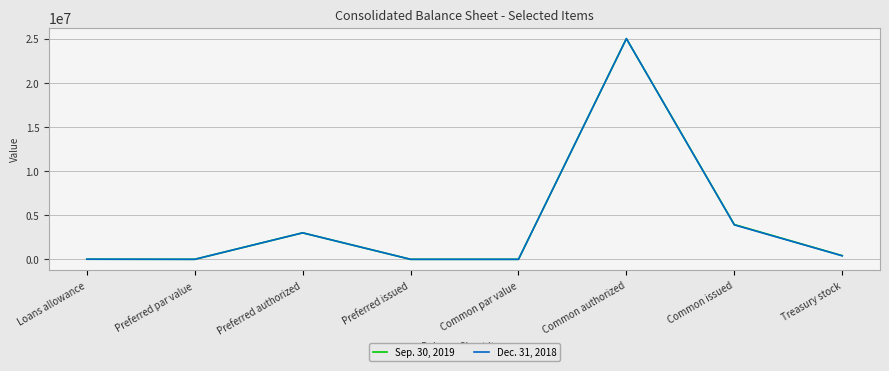

What is the average value of the Dec. 31, 2018 series?

4039589